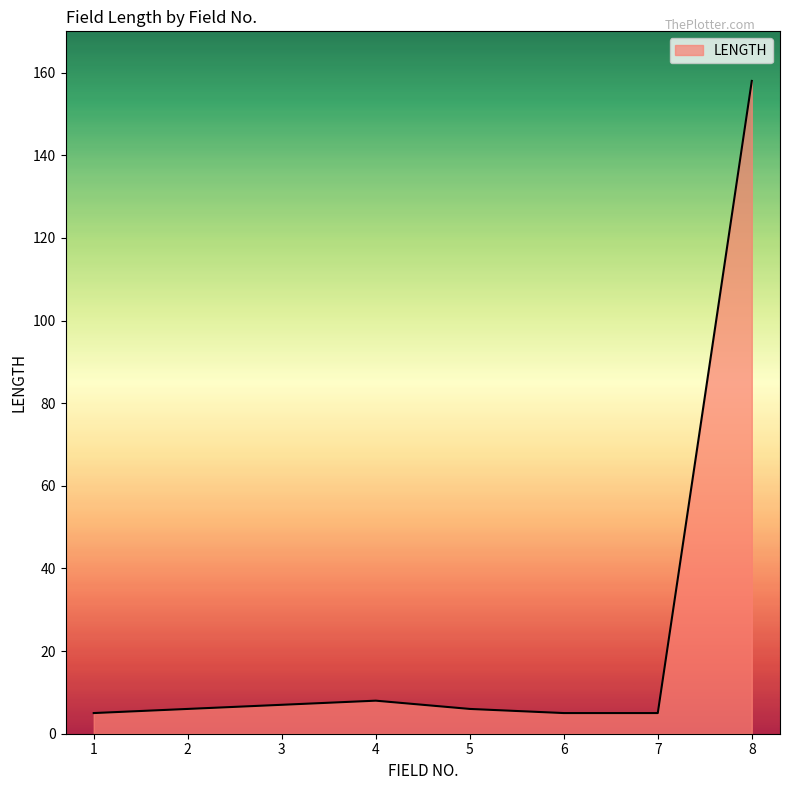

What is the change in value from 1 to 5?

+1